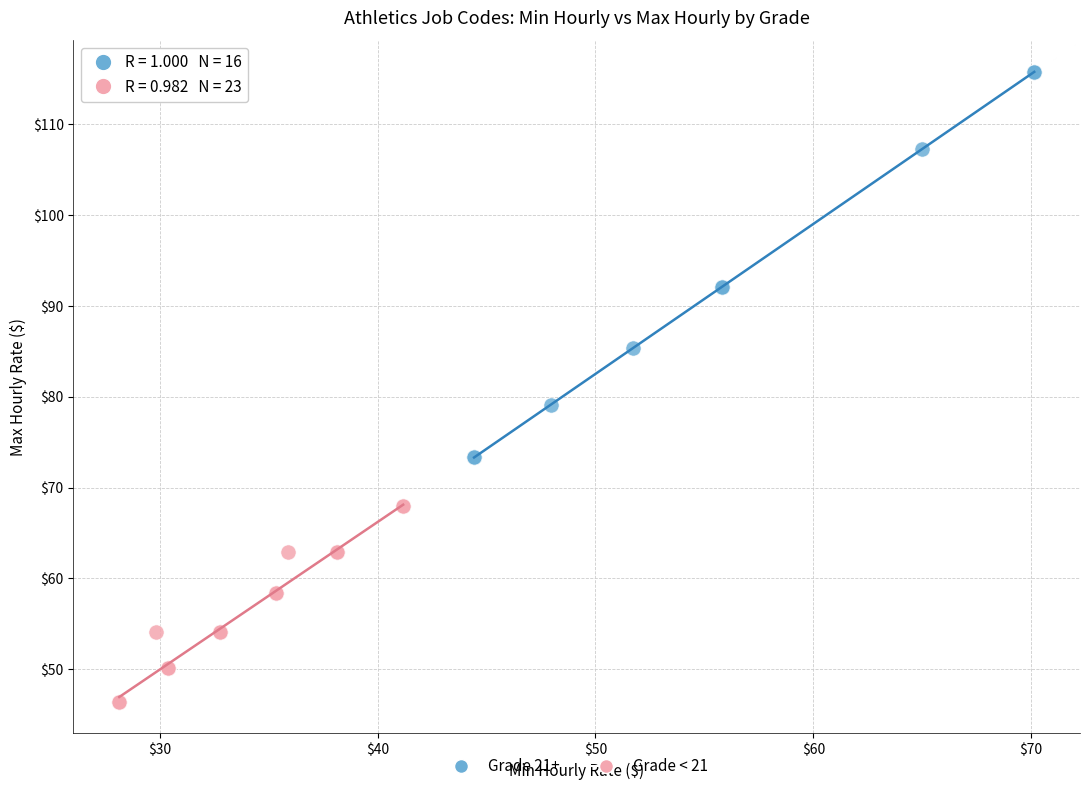

Which series reaches the maximum Y coordinate?

Grade 21+